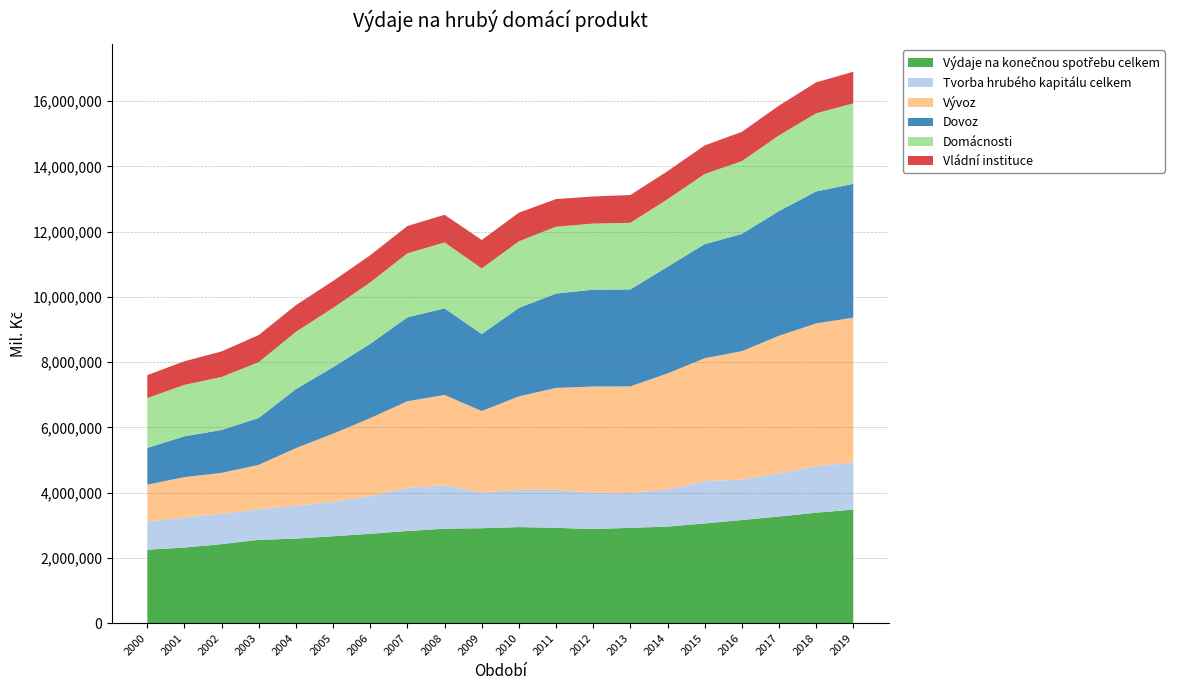

Reading right to left, transcribe all the data shown in this chart.

Výdaje na konečnou spotřebu celkem: 3481605	3385428	3268502	3160923	3056212	2959481	2921741	2883255	2921950	2944287	2909893	2895488	2824936	2740032	2664349	2590794	2553532	2422339	2316985	2251516
Tvorba hrubého kapitálu celkem: 1446113	1424765	1323268	1242836	1294331	1144244	1067922	1115225	1163816	1143771	1097616	1333135	1321038	1155744	1054765	1010530	939604	934429	920861	862940
Vývoz: 4436927	4378234	4218372	3933027	3770768	3551989	3267955	3256940	3125604	2864457	2495369	2767599	2656986	2390785	2089076	1765066	1360523	1249974	1238727	1132048
Dovoz: 4101967	4044863	3821393	3594049	3495933	3267963	2971476	2967102	2892721	2711172	2358580	2652248	2571598	2276390	2038602	1808623	1439281	1314602	1252615	1125107
Domácnosti: 2466515	2395931	2319526	2231832	2152039	2071412	2043270	2026013	2048627	2040825	2012738	2022791	1962994	1884652	1817899	1757228	1709619	1625730	1576633	1528382
Vládní instituce: 970000	948173	913266	897091	874902	859692	851166	831091	847465	878294	871572	847032	836164	830805	825055	816095	830769	782862	723156	704457